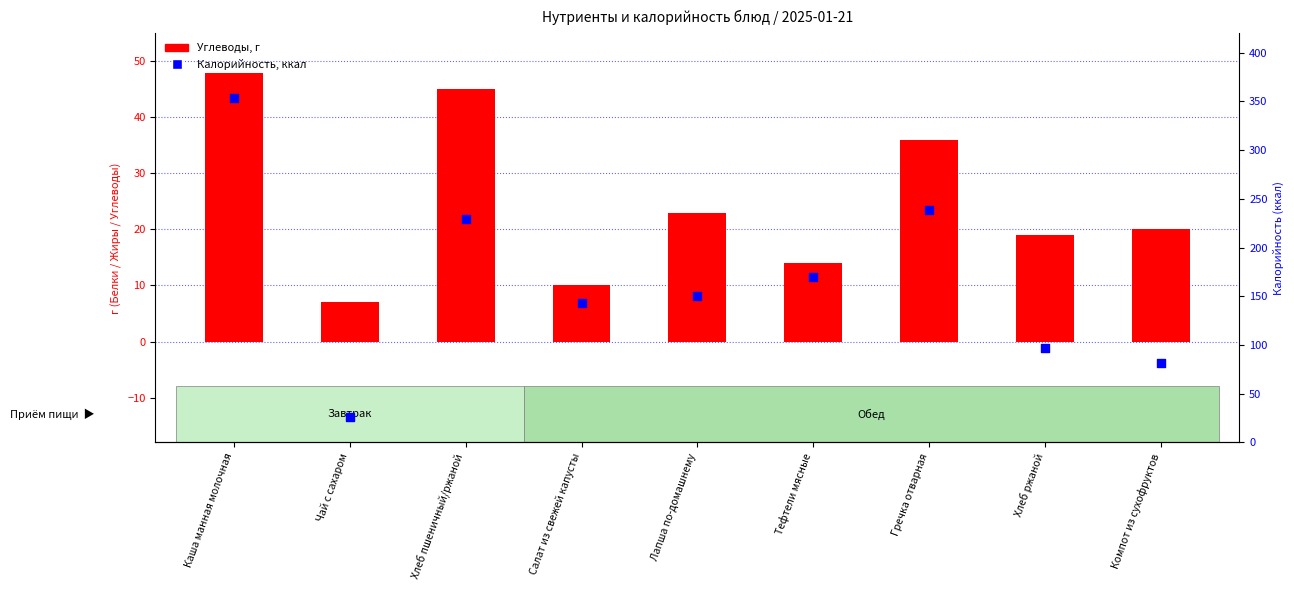

Which series has the widest spread of Y values?

Калорийность, ккал